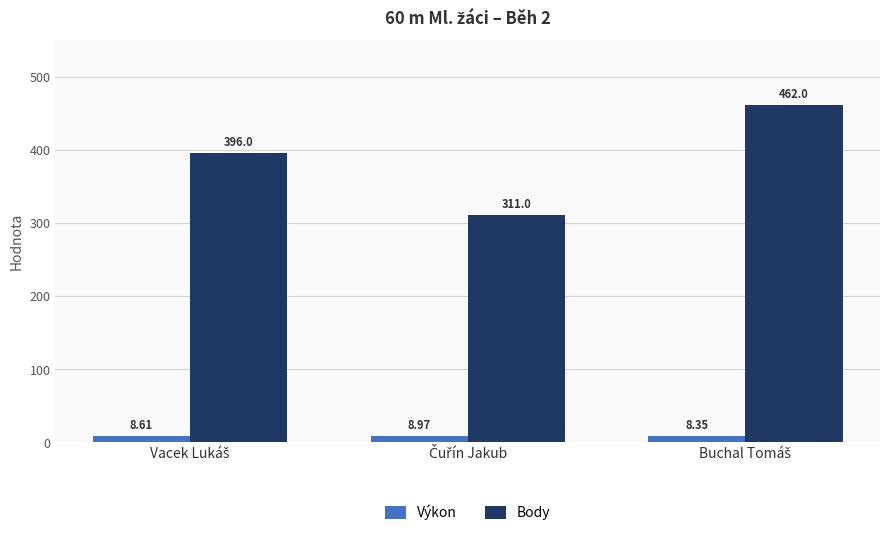

List the series in order of their overall mean, lowest first.

Výkon, Body